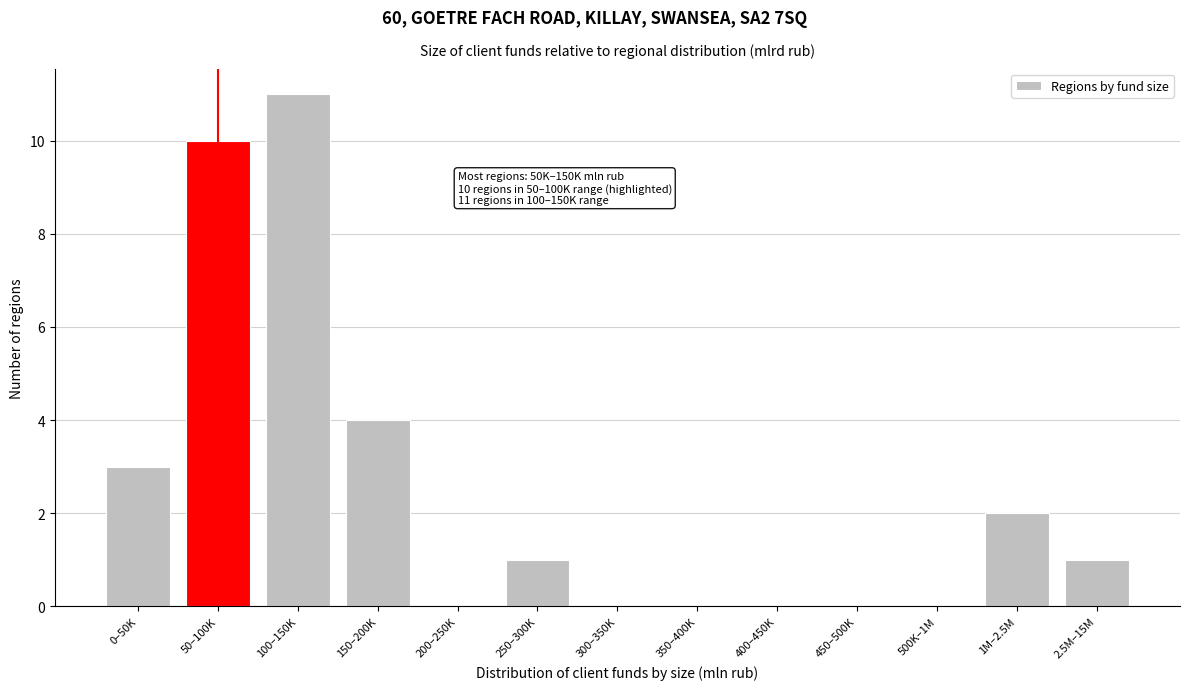

Reading right to left, what are all the values shown in this chart?

2.5M–15M=1	1M–2.5M=2	500K–1M=0	450–500K=0	400–450K=0	350–400K=0	300–350K=0	250–300K=1	200–250K=0	150–200K=4	100–150K=11	50–100K=10	0–50K=3